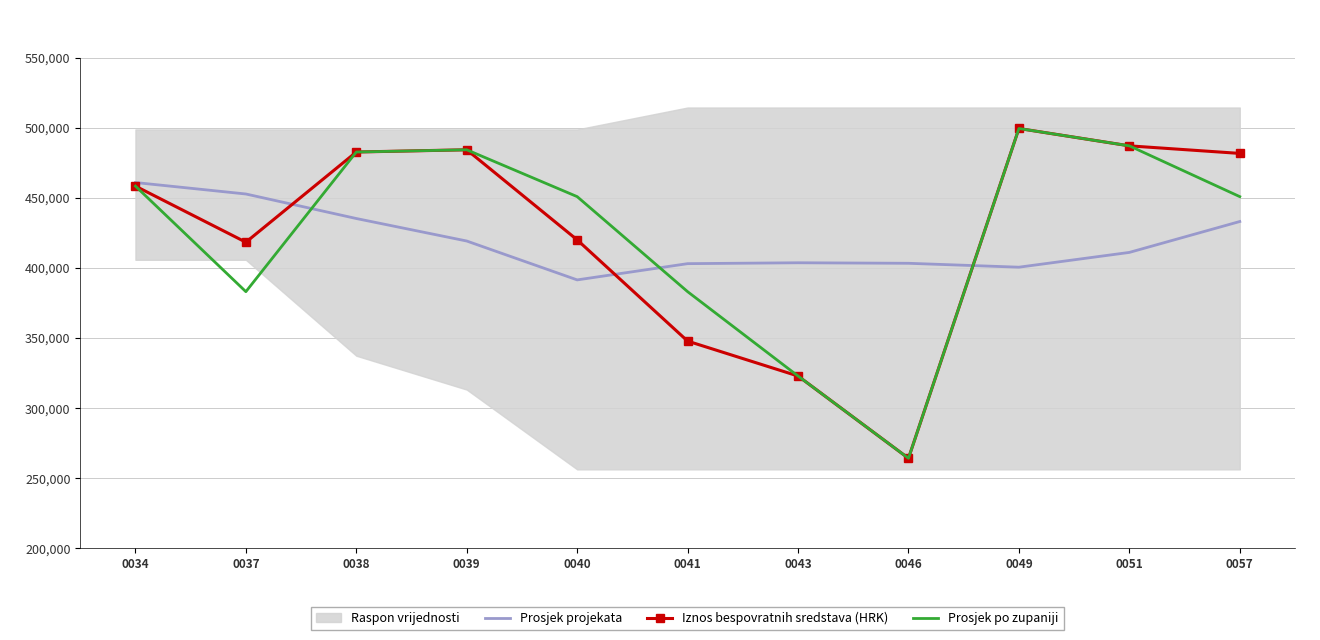

The value of Iznos bespovratnih sredstava (HRK) at 0039 is 484313.2. True or false?

True